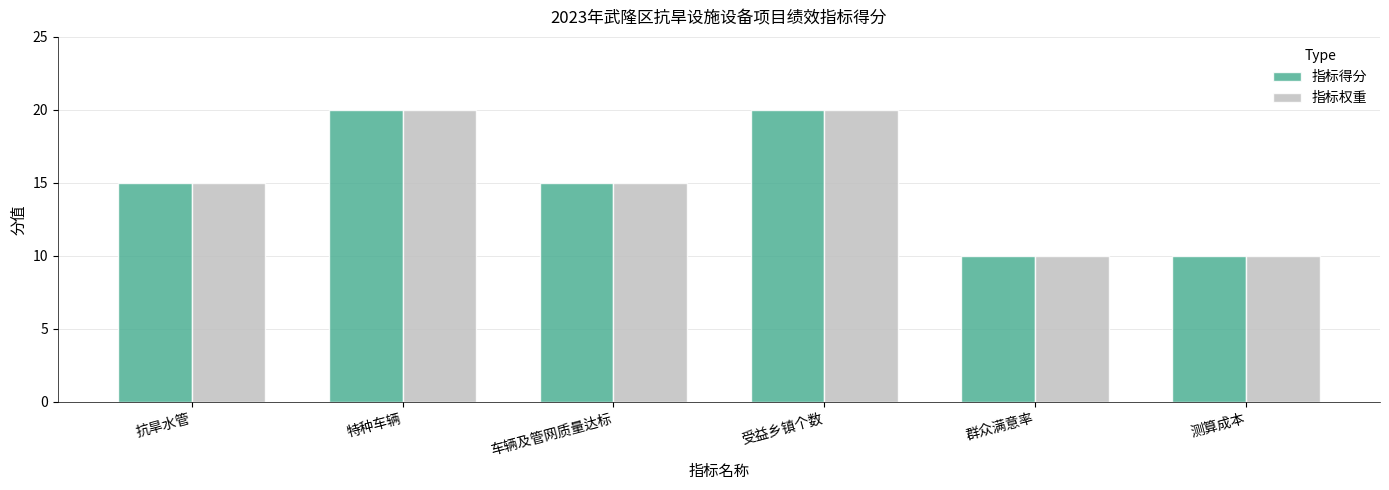

Which series has the largest range (max minus min)?

指标得分